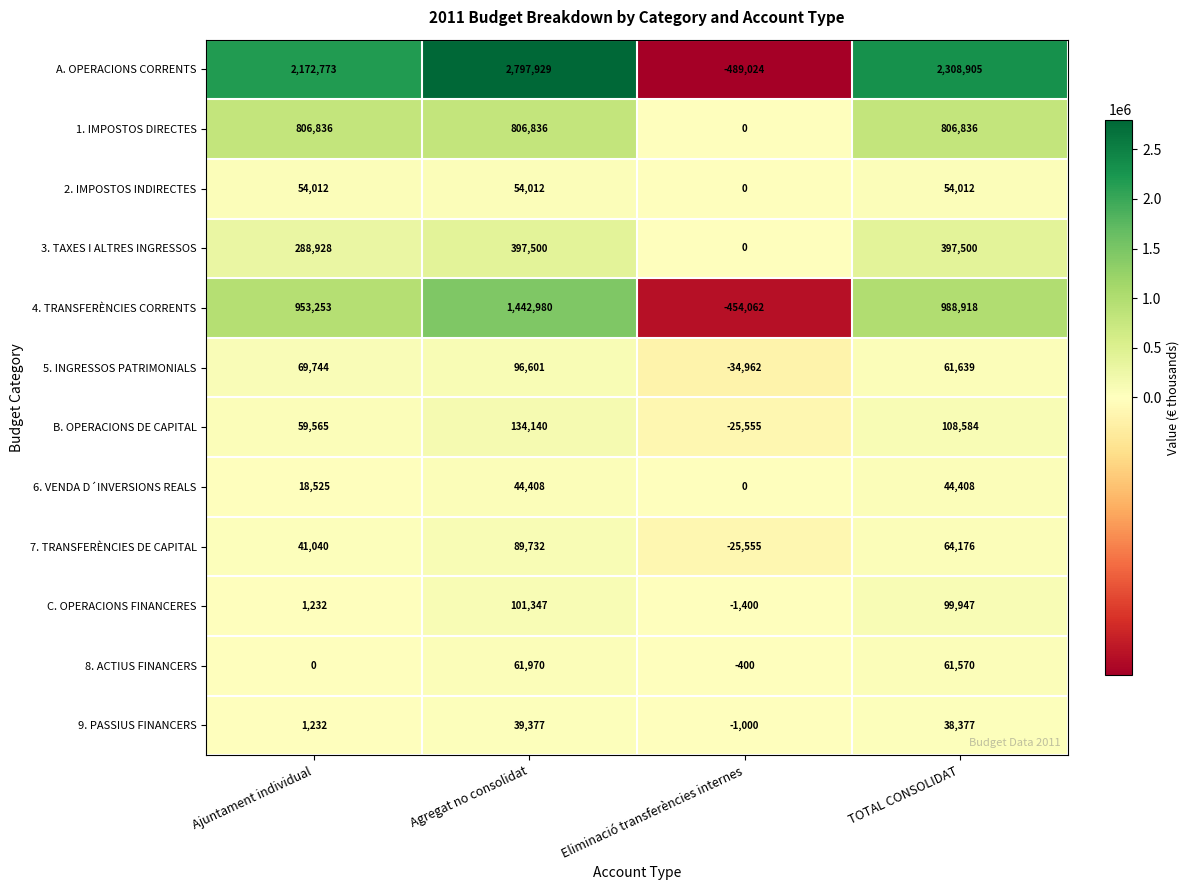

List the labels in order of 4. TRANSFERÈNCIES CORRENTS value, largest first.

Agregat no consolidat, TOTAL CONSOLIDAT, Ajuntament individual, Eliminació transferències internes